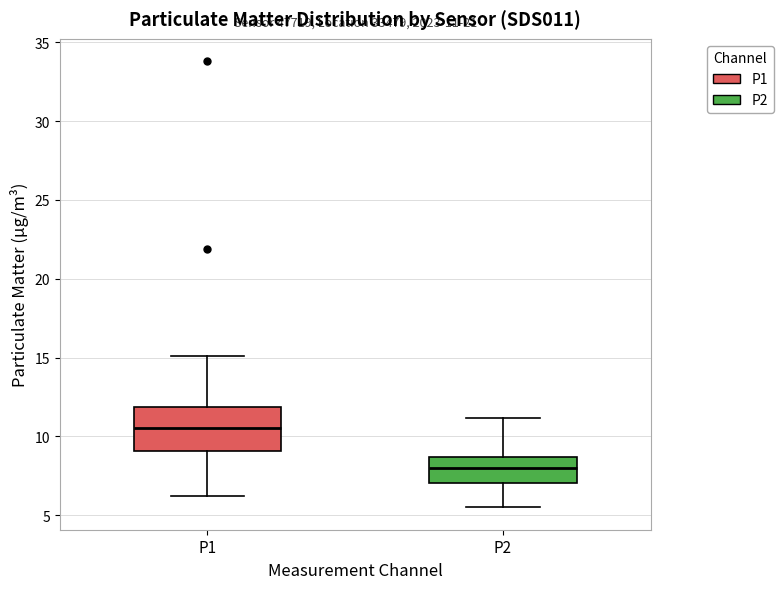

Comparing the boxes themselves (not the whiskers), which one is the tallest?

P1